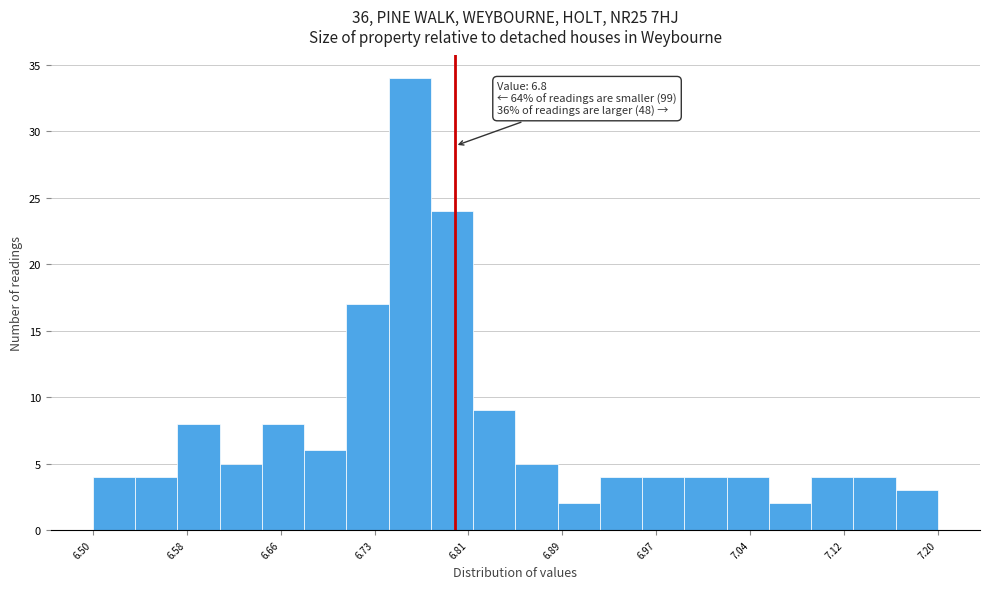

Read against the x-axis, roughly where is the centre of the tallest bar?

6.76